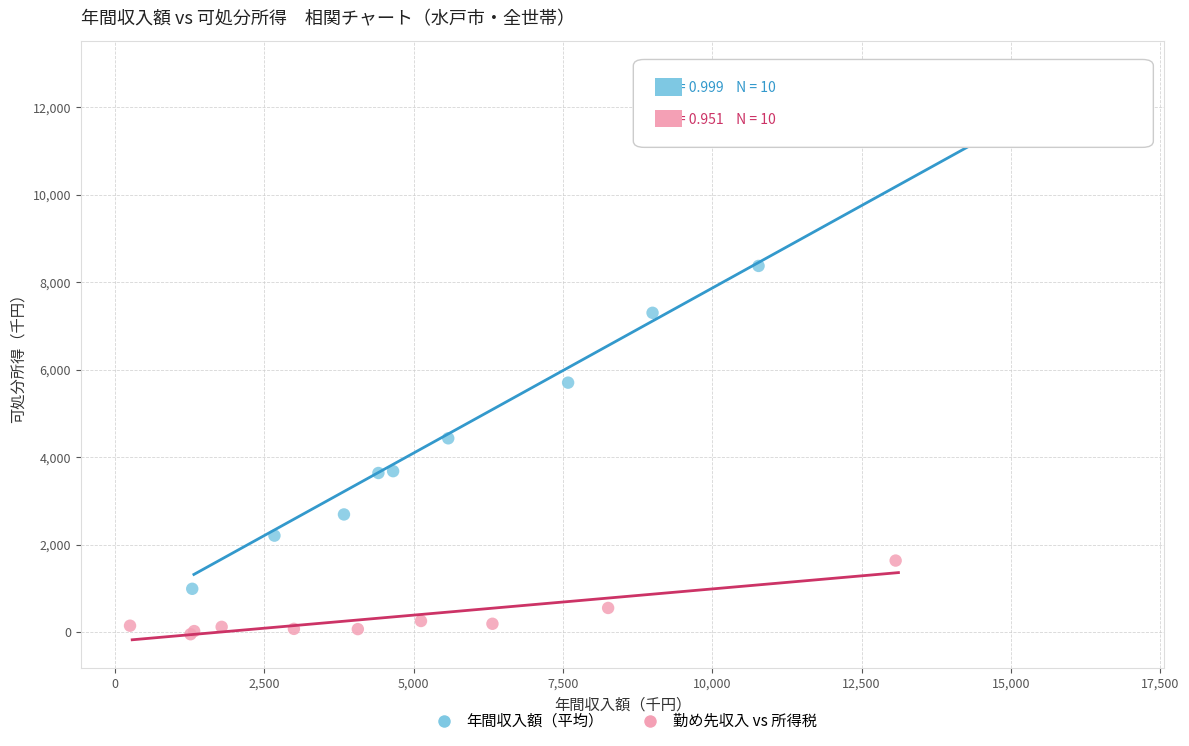

Which series contains the lowest Y value?

勤め先収入 vs 所得税